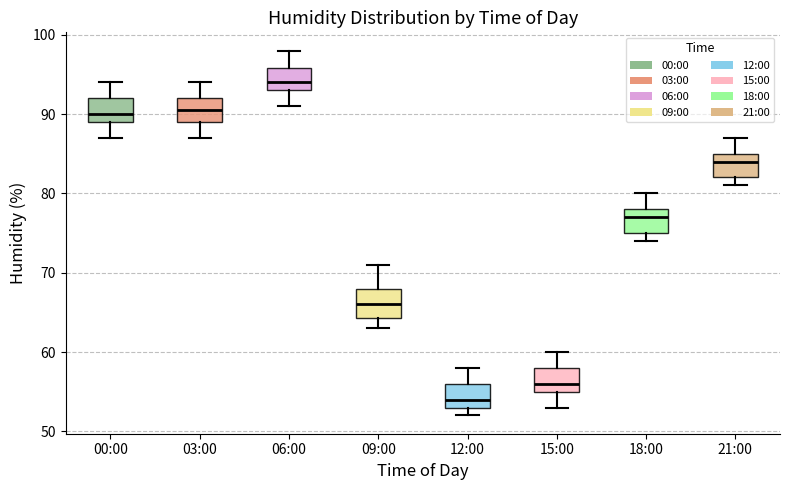

Where is the upper edge of the box for 21:00 on the y-axis? The values are not printed on the chart, so give them approximately, as read against the axis.

85